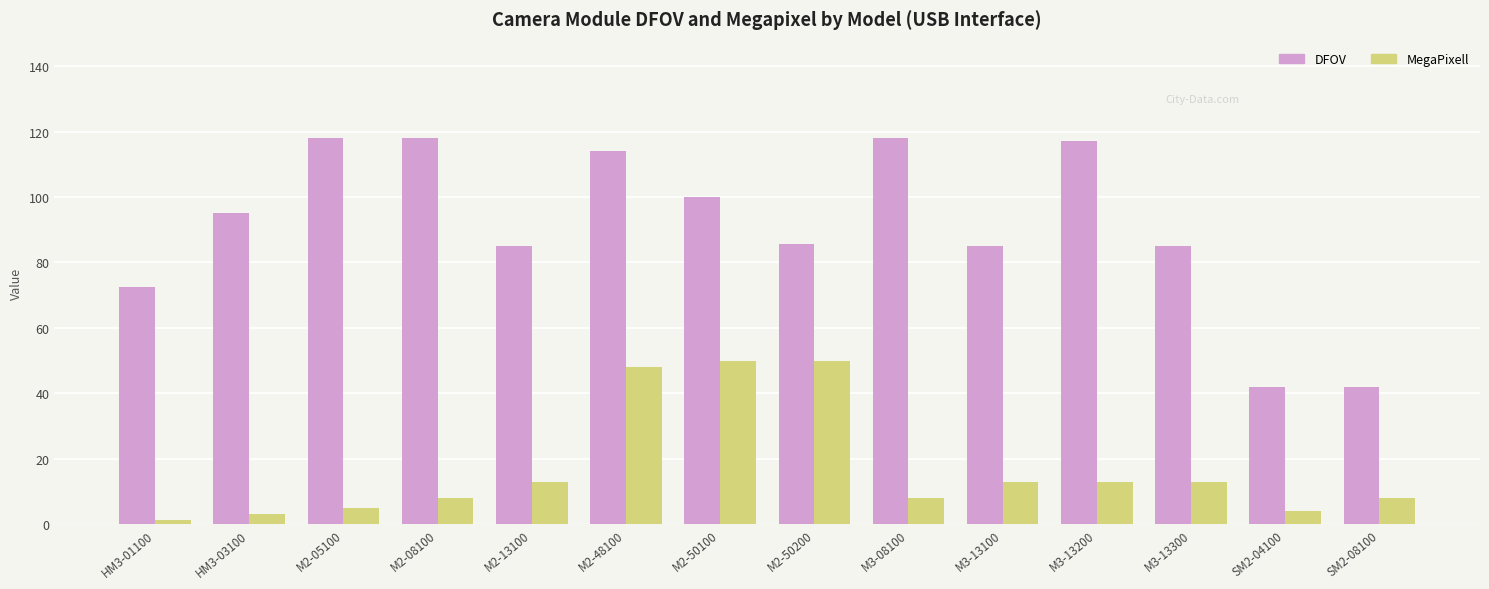

What is the maximum value for DFOV?

118.0